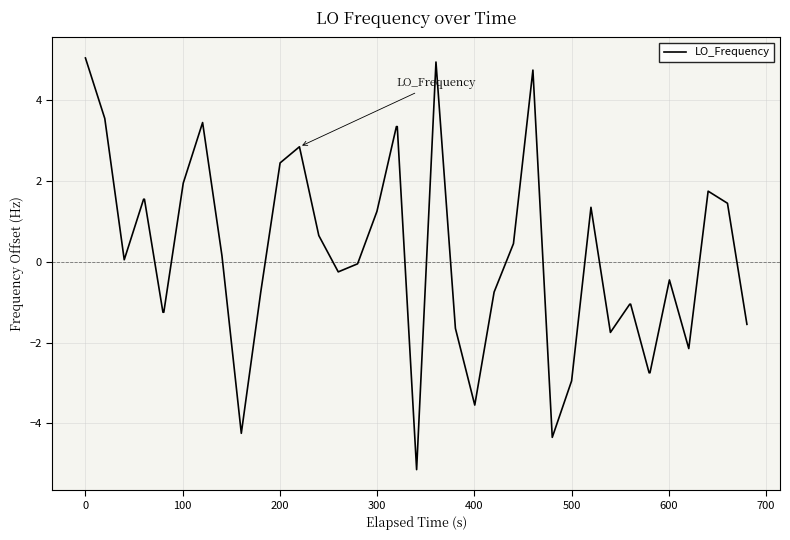

What is the maximum value shown in the chart?

5.0